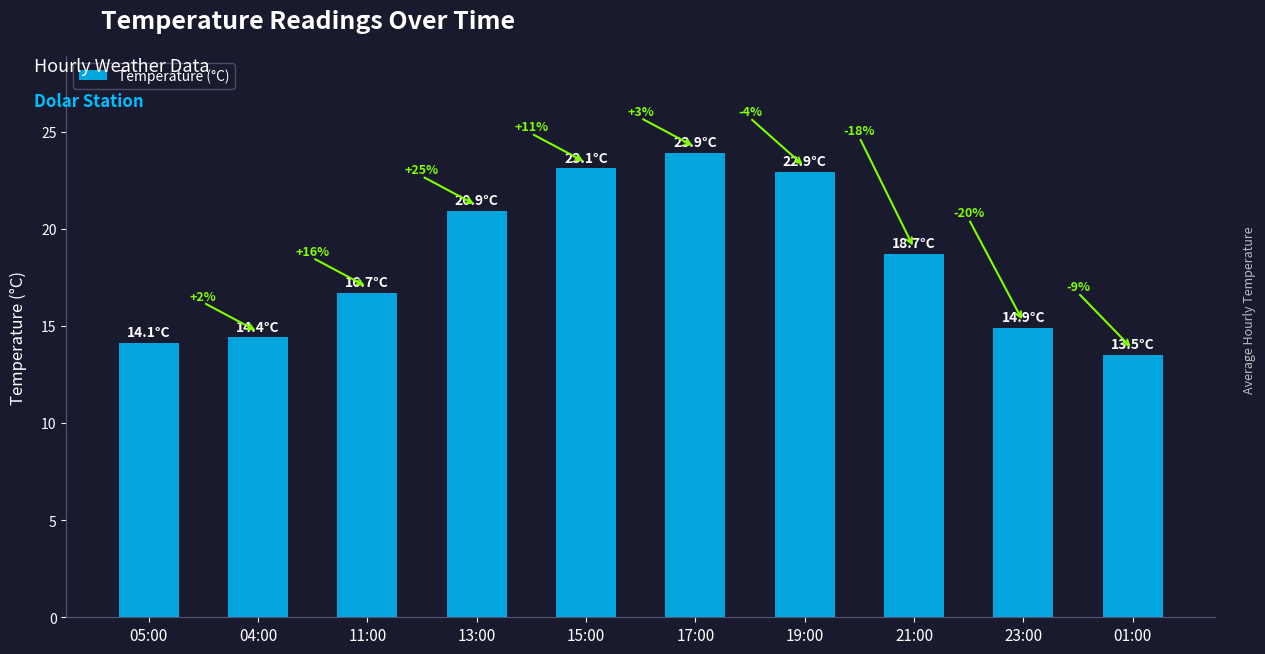

Where is the data nearest to the value 18?

21:00